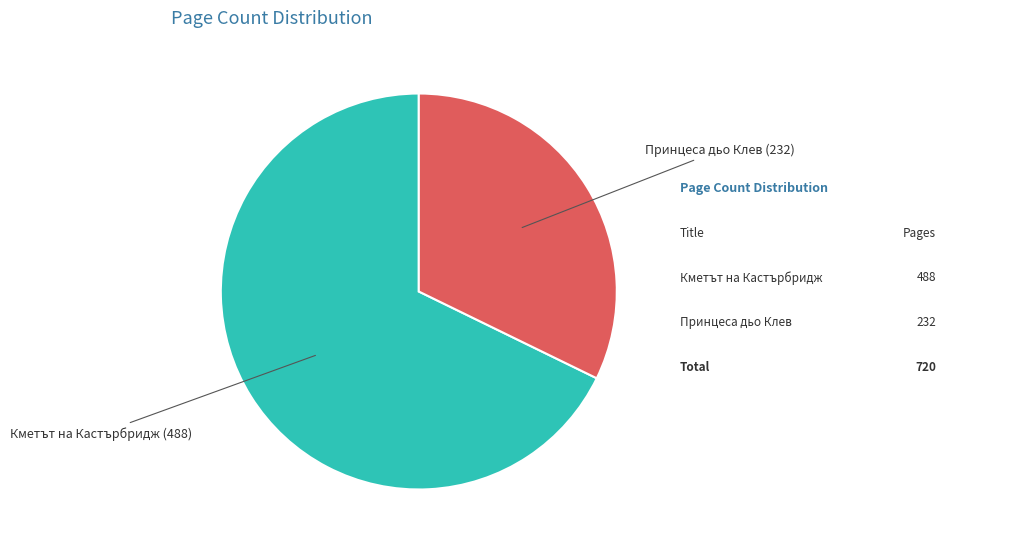

Rank the categories by value from lowest to highest.

Принцеса дьо Клев, Кметът на Кастърбридж